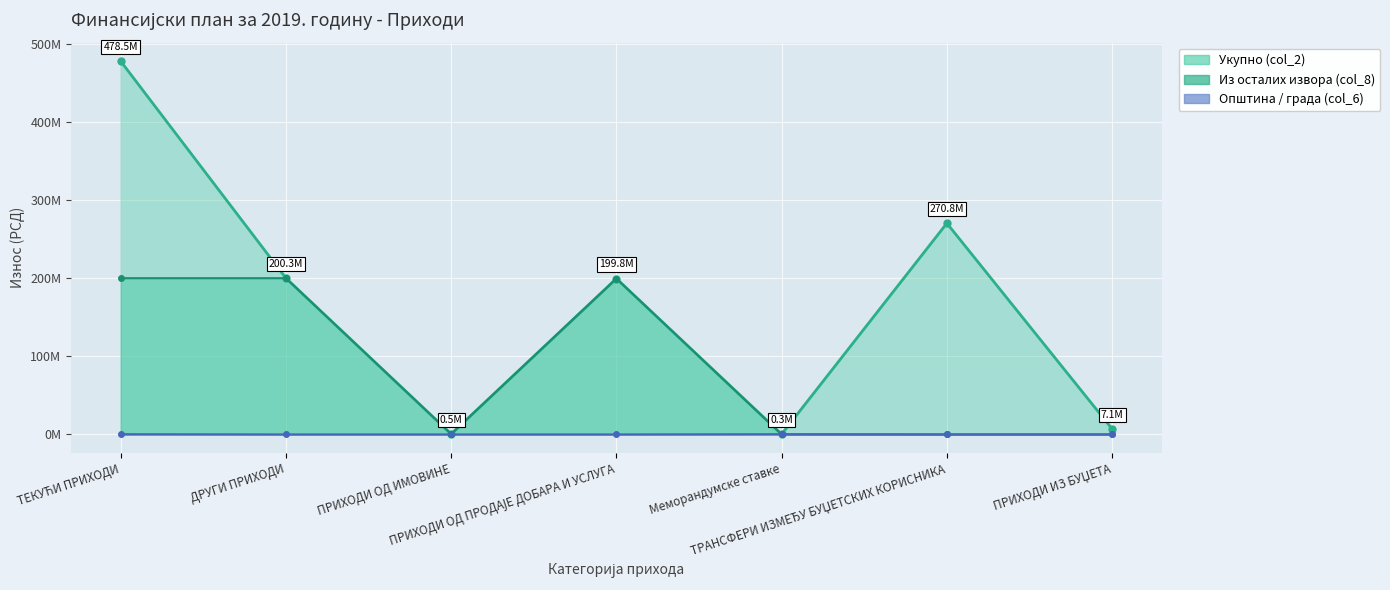

True or false: Из осталих извора (col_8) has more than 2 points higher than both neighbors.

False